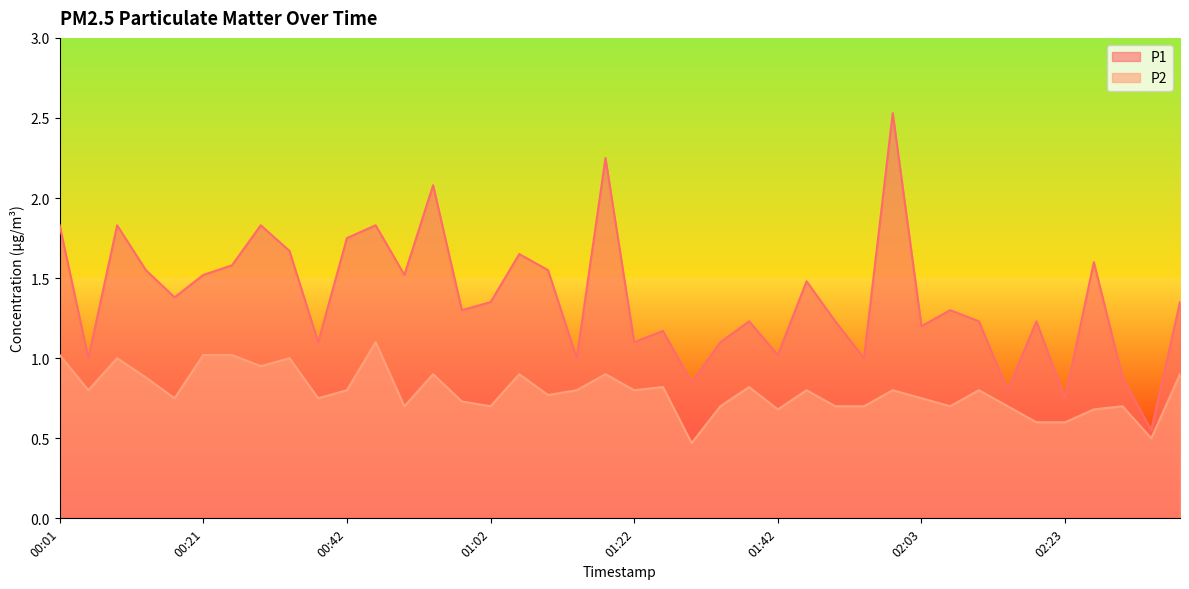

Which series has the widest spread of values?

P1